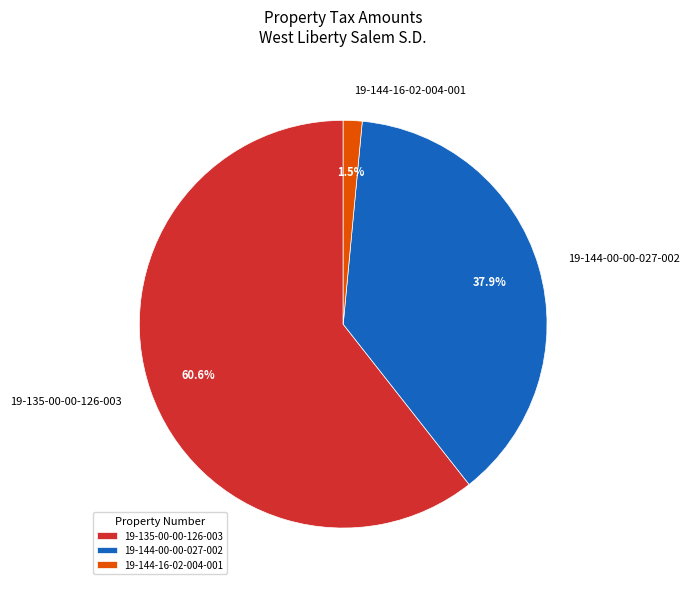

Which slice represents more than half of the pie?

19-135-00-00-126-003